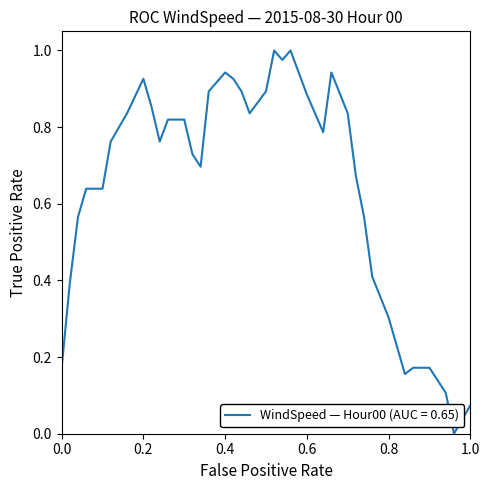

How many lines are shown in the chart?

1